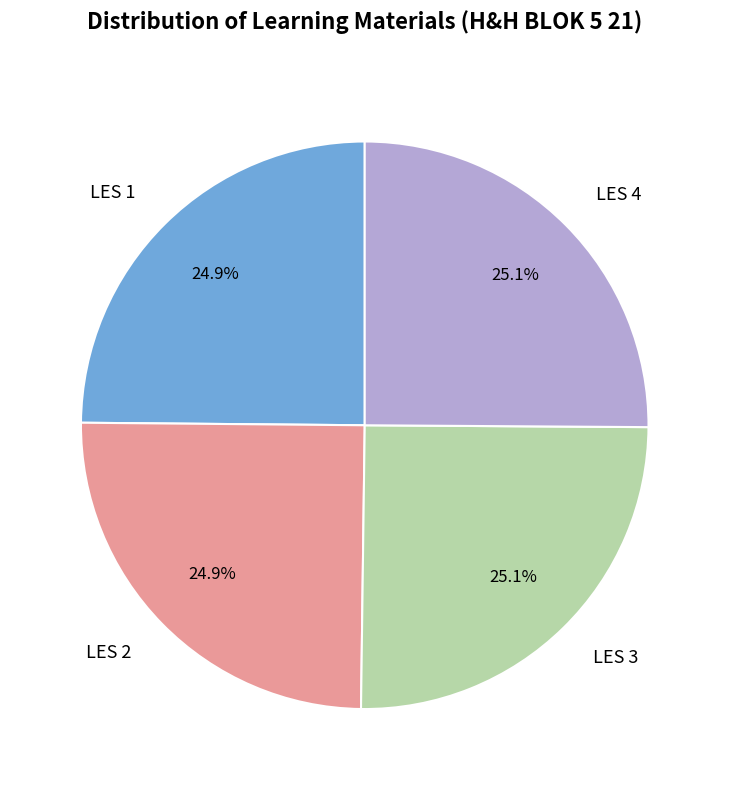

Does LES 1 represent more than half of the total?

No